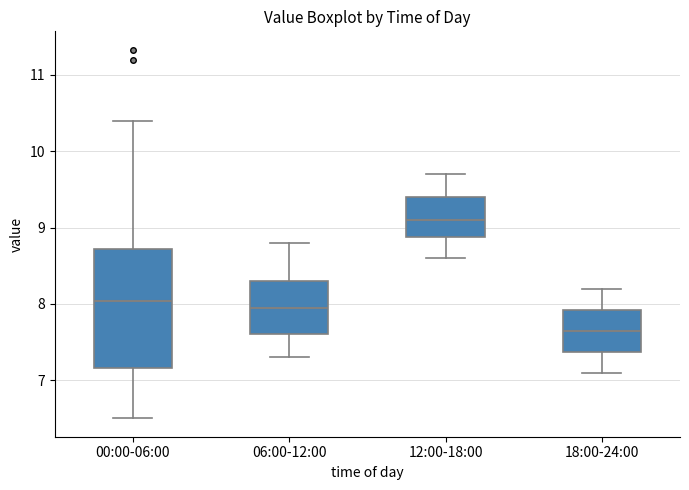

Which box is the tallest, from its lower edge to its upper edge?

00:00-06:00